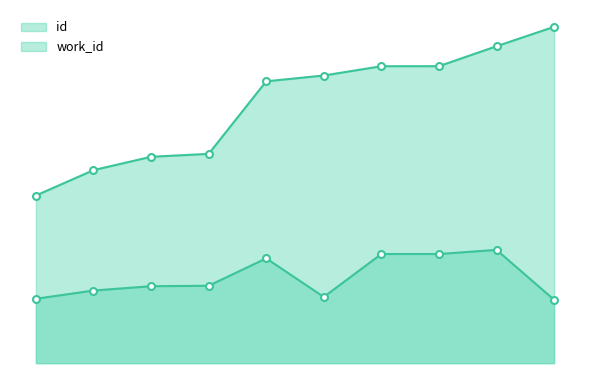

Reading left to right, what are all the values shown in this chart?

id: 11020	12688	13566	13758	18526	18908	19519	19520	20833	22108
work_id: 4233	4775	5059	5088	6890	4353	7175	7175	7447	4167